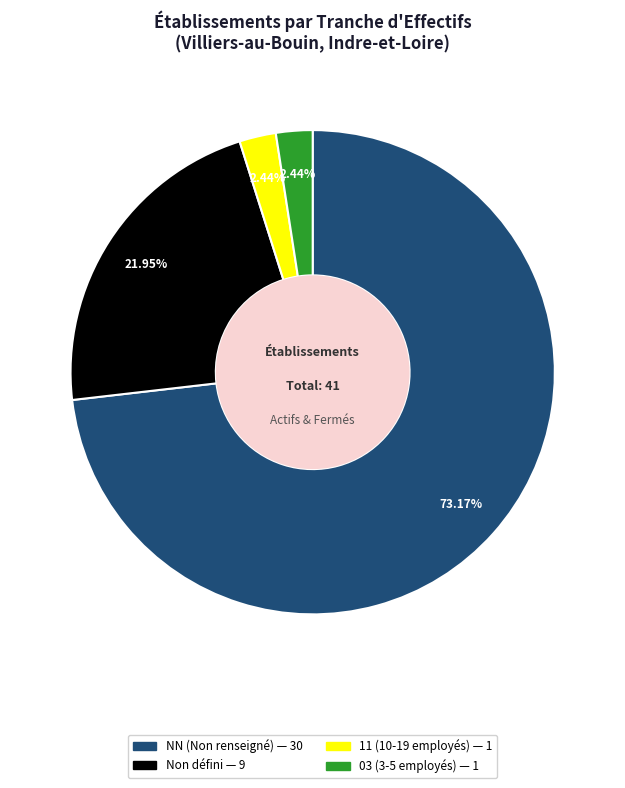

Does any single category account for the majority?

Yes